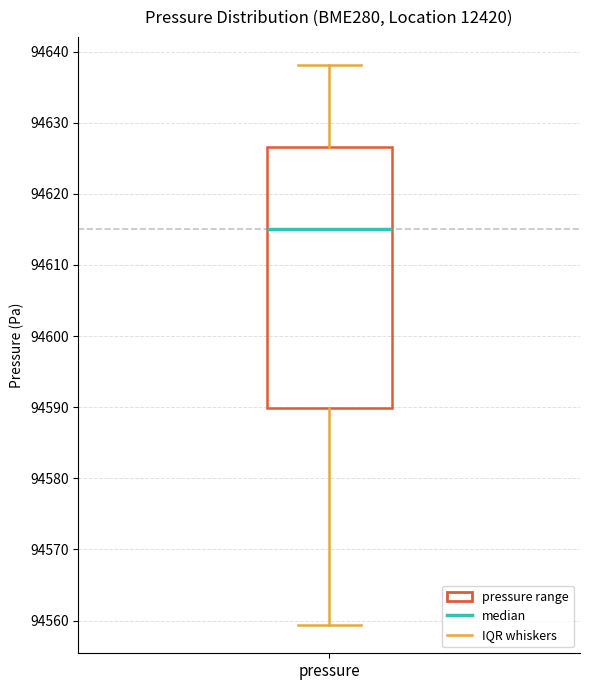

Read this box plot against the y-axis: the position of the median line, the range covered by the box, and the ends of both whiskers. The values are not printed on the chart, so give them approximately, as read against the axis.

median 94615, box 94590 to 94627, whiskers 94559 to 94638